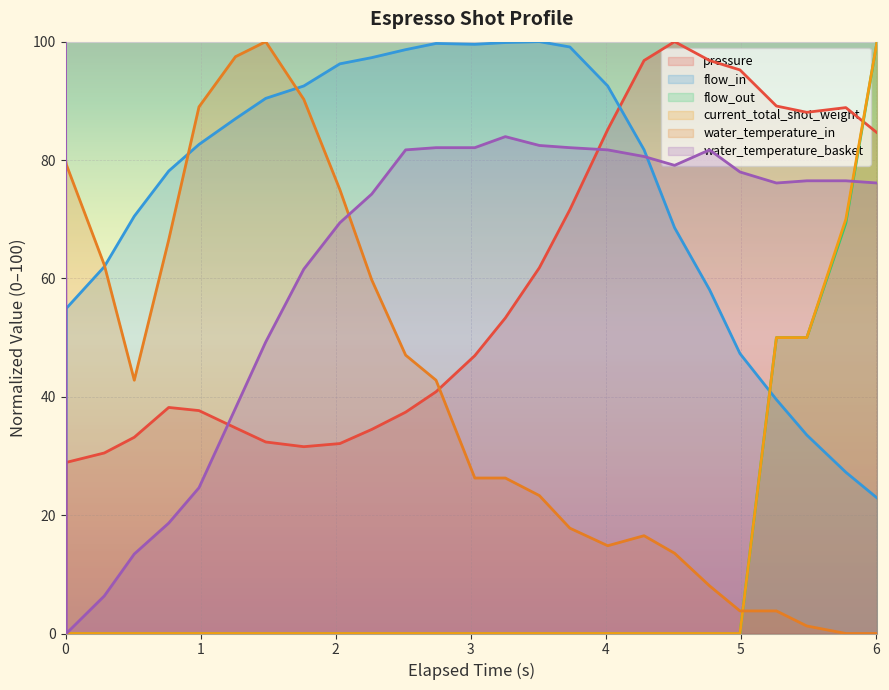

At which category is the sum across all series the highest?

6.008